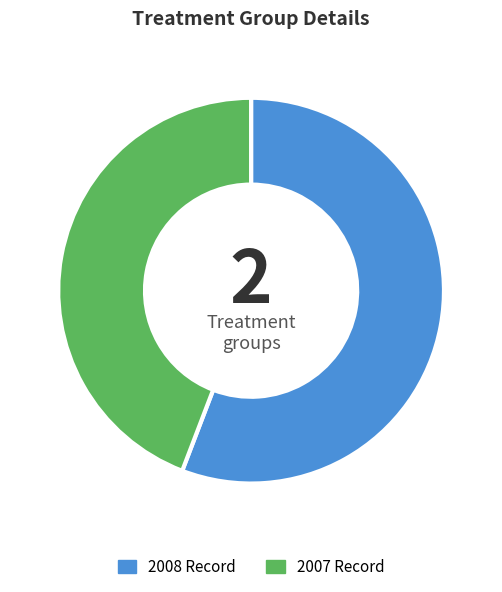

Is the sum of 2007 Record and 2008 Record greater than half?

Yes